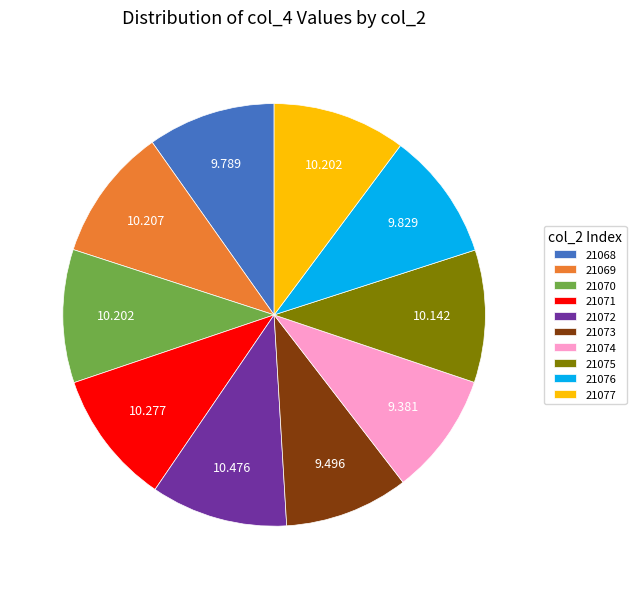

Do 21075 and 21073 together represent more than half of the pie?

No